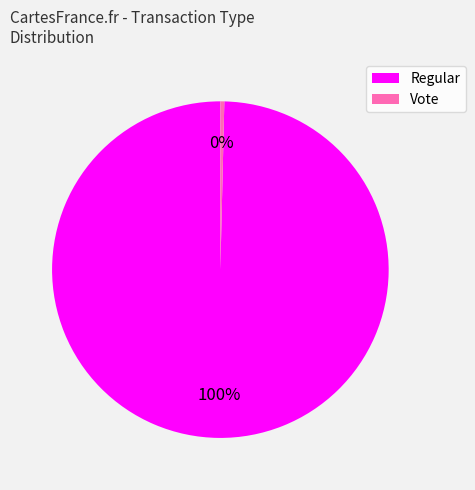

The Regular slice represents 87% of the pie. True or false?

False